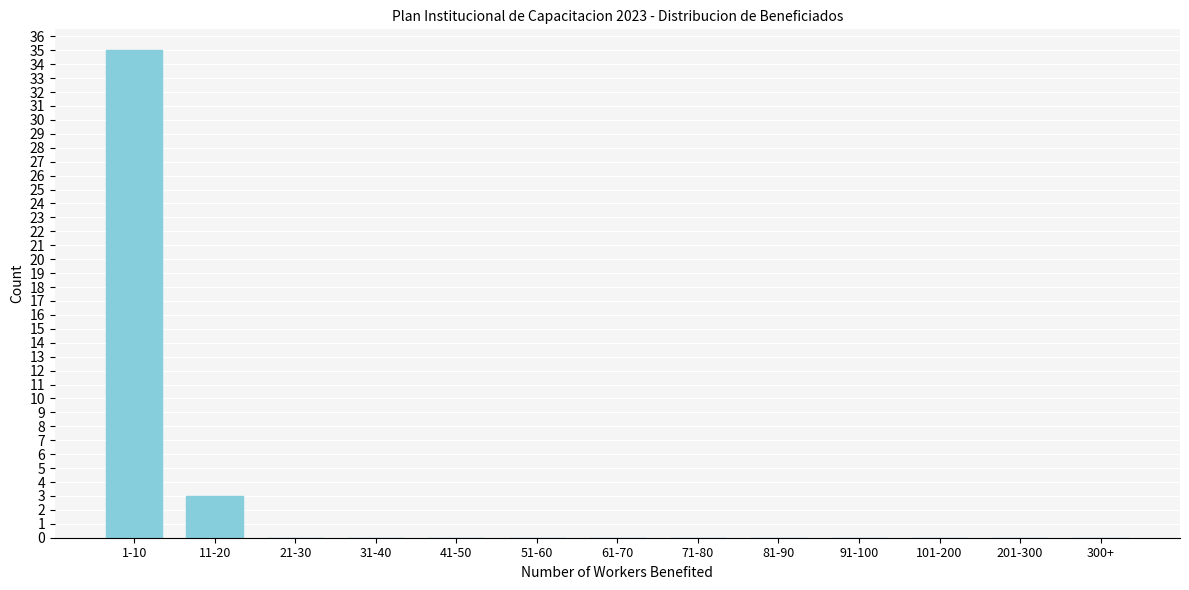

Reading left to right, what are all the values shown in this chart?

1-10=35	11-20=3	21-30=0	31-40=0	41-50=0	51-60=0	61-70=0	71-80=0	81-90=0	91-100=0	101-200=0	201-300=0	300+=0